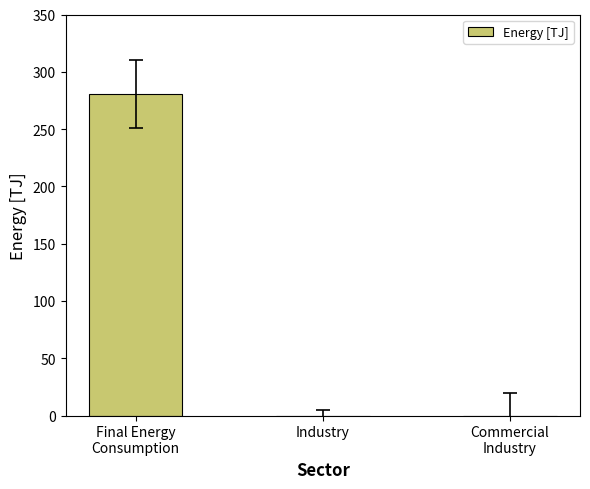

Reading right to left, list all the values displayed in this chart.

0.0	0.0	280.7